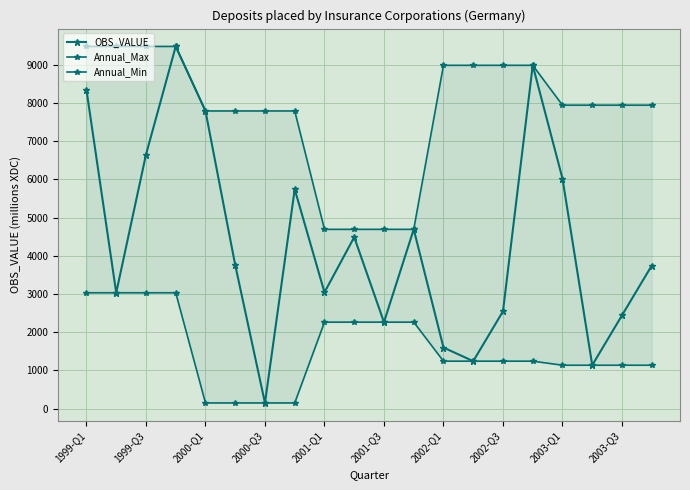

List the series in order of their overall mean, highest first.

Annual_Max, OBS_VALUE, Annual_Min